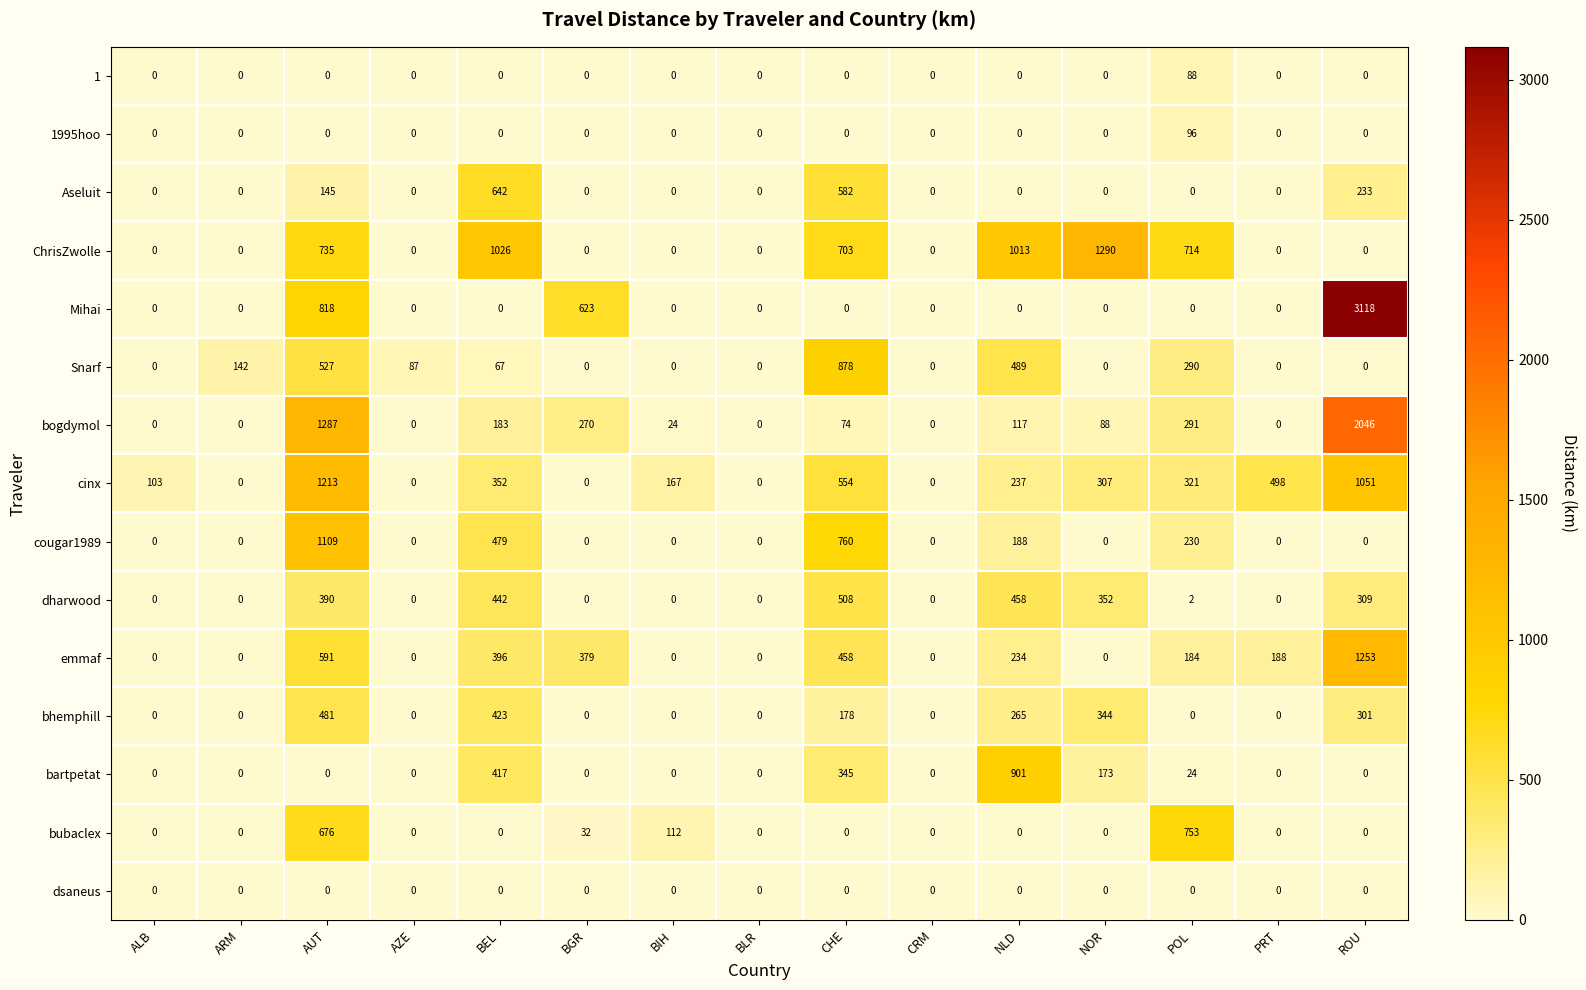

Which series changed the most between AZE and BGR?

Mihai